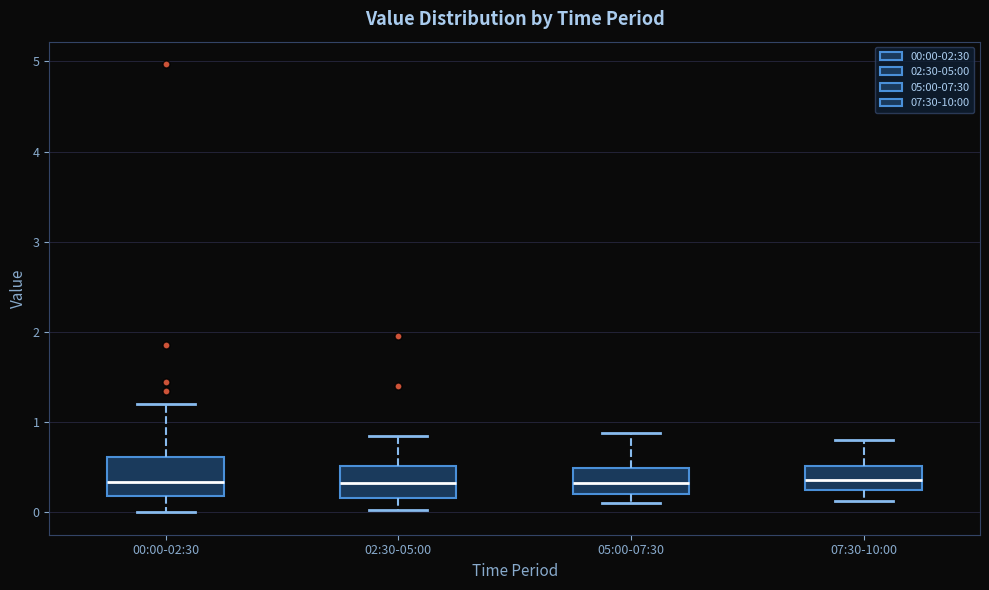

Reading left to right, read every box against the y-axis: the position of its median line, the range the box covers, and the ends of its whiskers. The values are not printed on the chart, so give them approximately, as read against the axis.

00:00-02:30: median 0.3, box 0.2 to 0.6, whiskers 0.0 to 1.2
02:30-05:00: median 0.3, box 0.2 to 0.5, whiskers 0.0 to 0.9
05:00-07:30: median 0.3, box 0.2 to 0.5, whiskers 0.1 to 0.9
07:30-10:00: median 0.4, box 0.3 to 0.5, whiskers 0.1 to 0.8